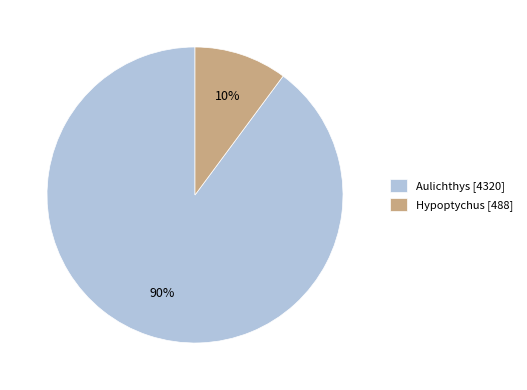

True or false: Hypoptychus accounts for 10% of the total.

True